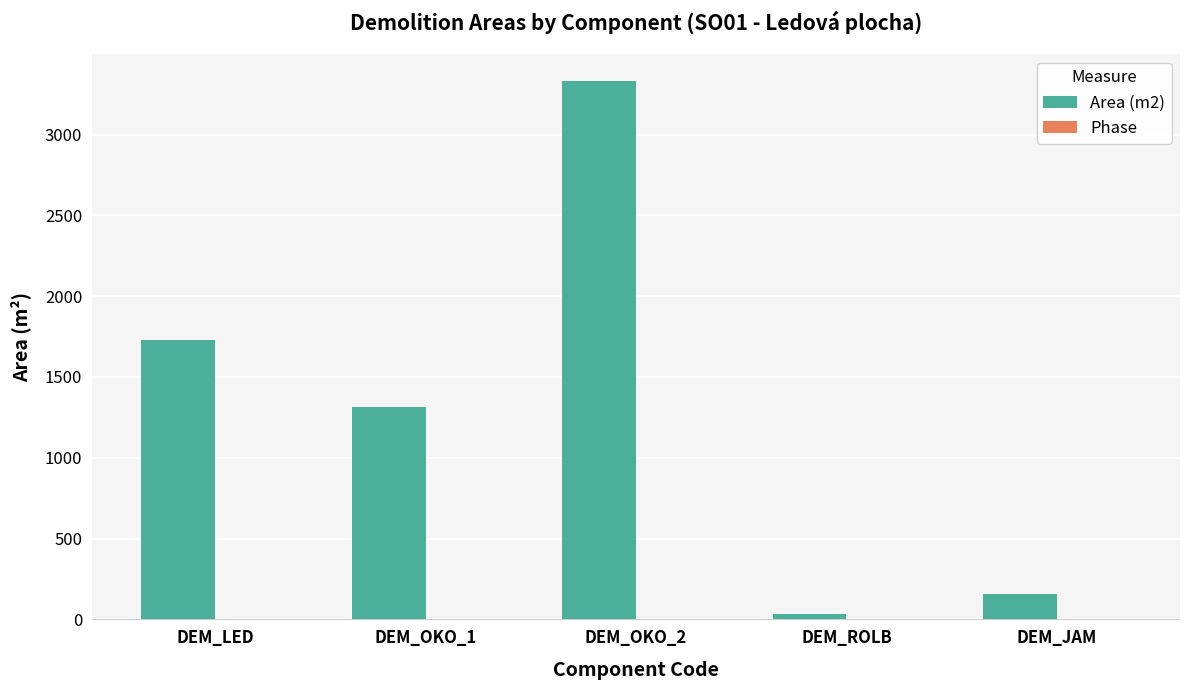

Which series changed the most between DEM_ROLB and DEM_JAM?

Area (m2)